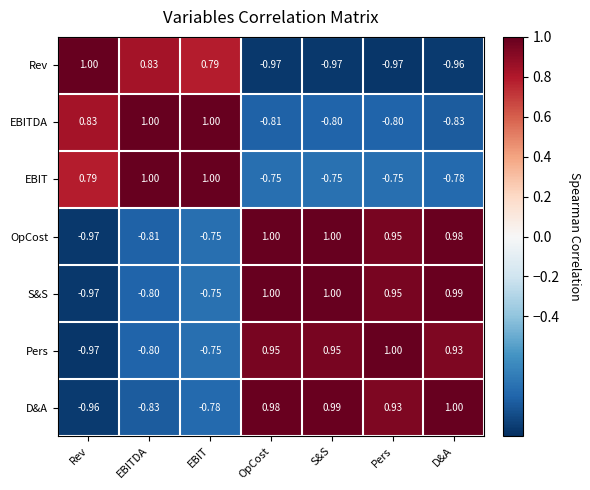

At which label is D&A closest to 0?

EBIT